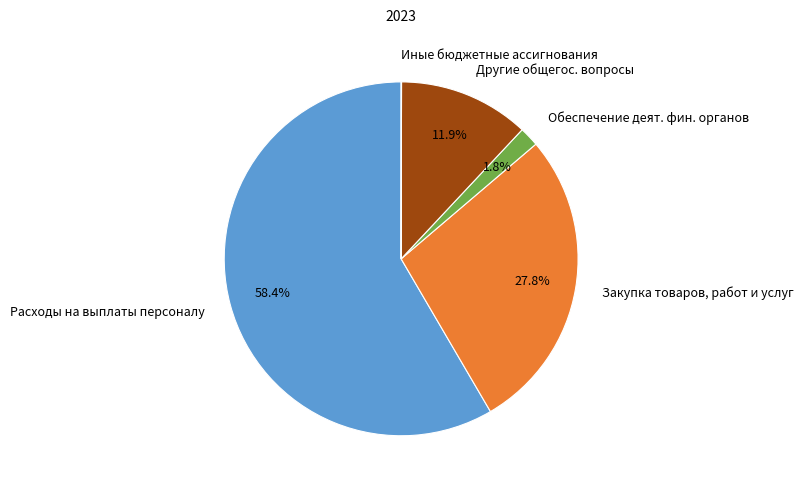

Which slice represents more than half of the pie?

Расходы на выплаты персоналу